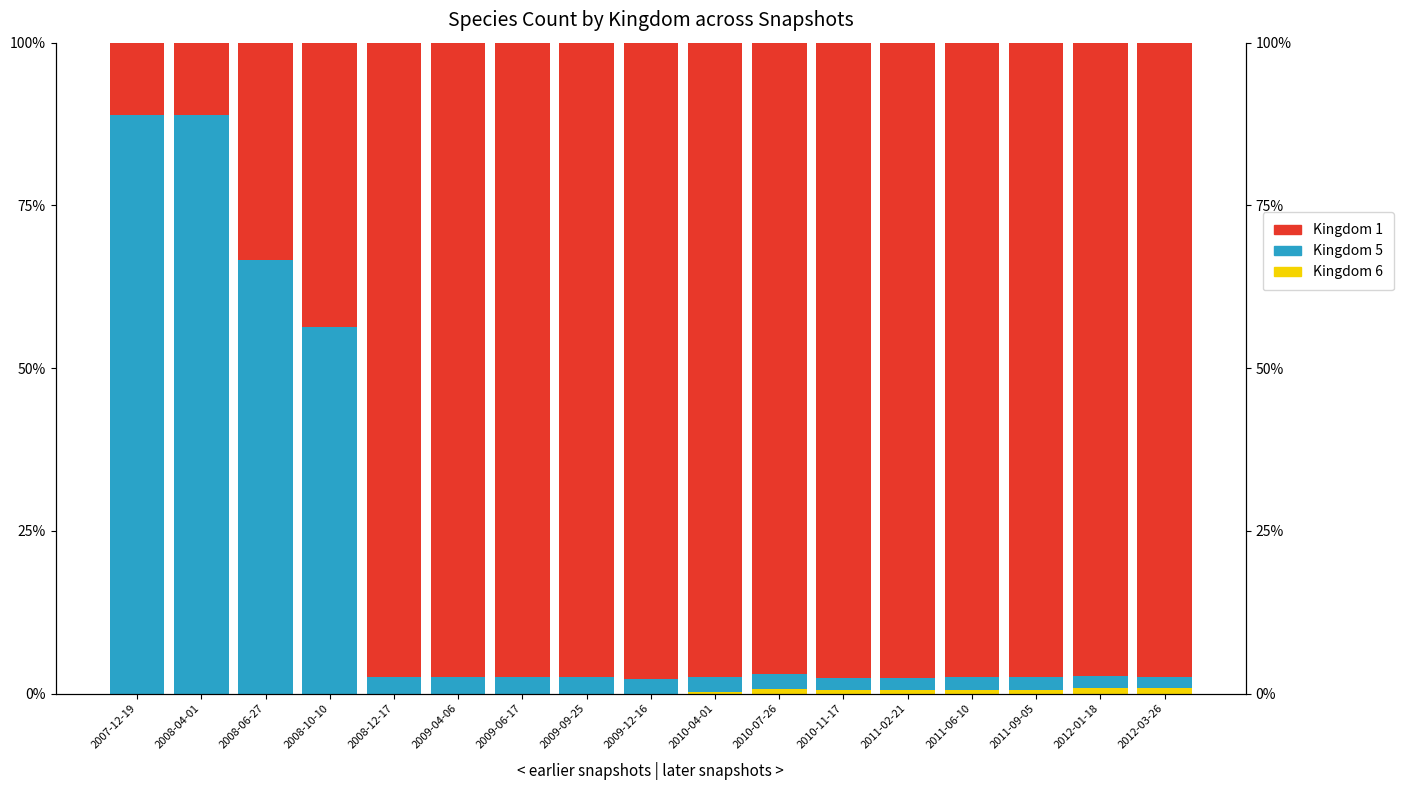

List the series in order of their peak value, lowest first.

Kingdom 6, Kingdom 5, Kingdom 1